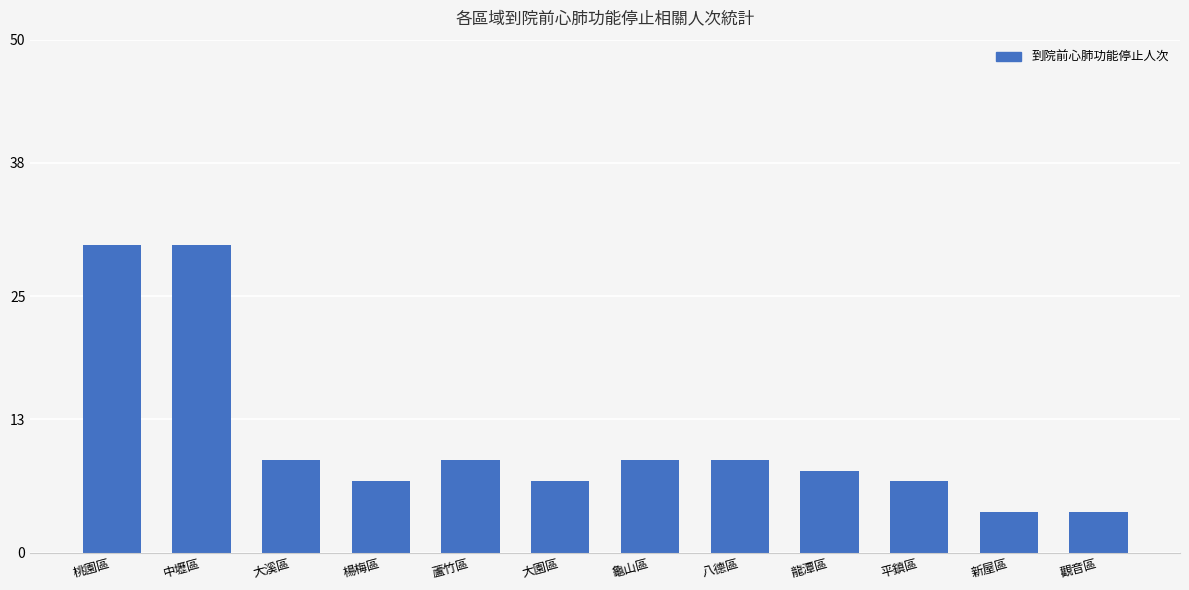

What is the sum of the values at 大園區 and 蘆竹區?

16